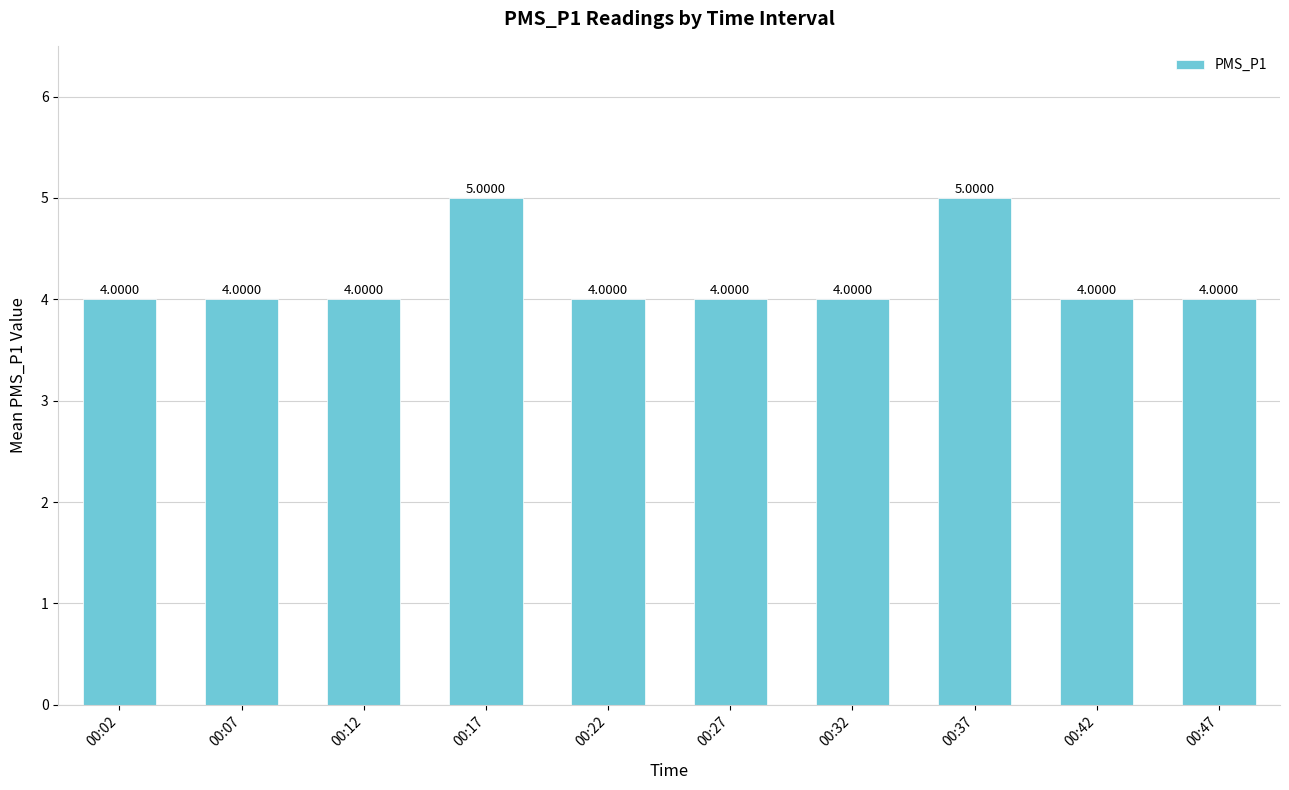

The value at 00:12 is 6. True or false?

False